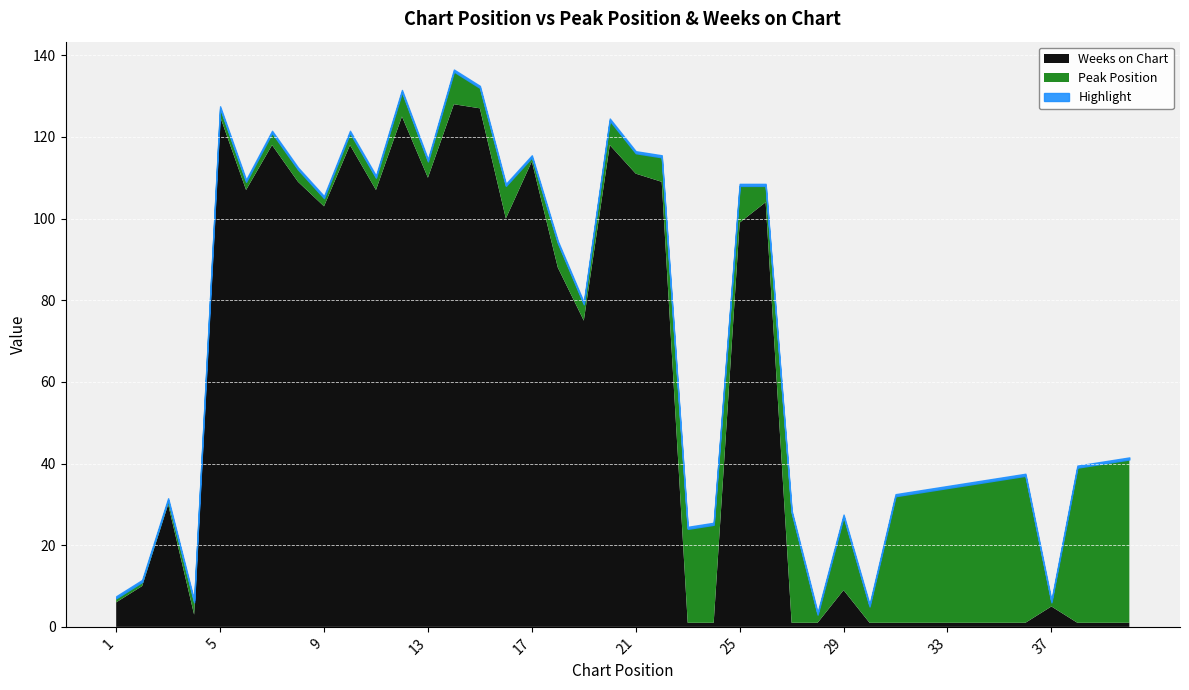

What is the value of the Weeks on Chart point at the 4th from the left?

3